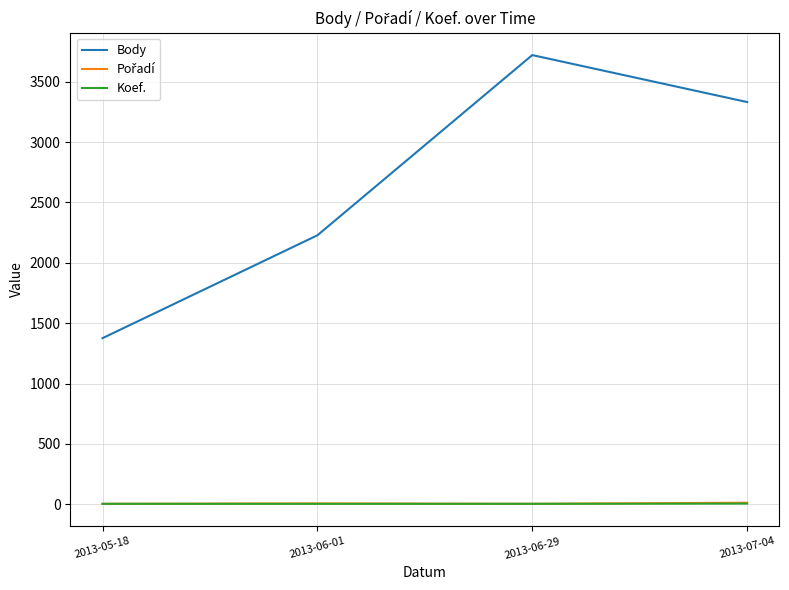

Which category has the highest value across all series?

2013-06-29